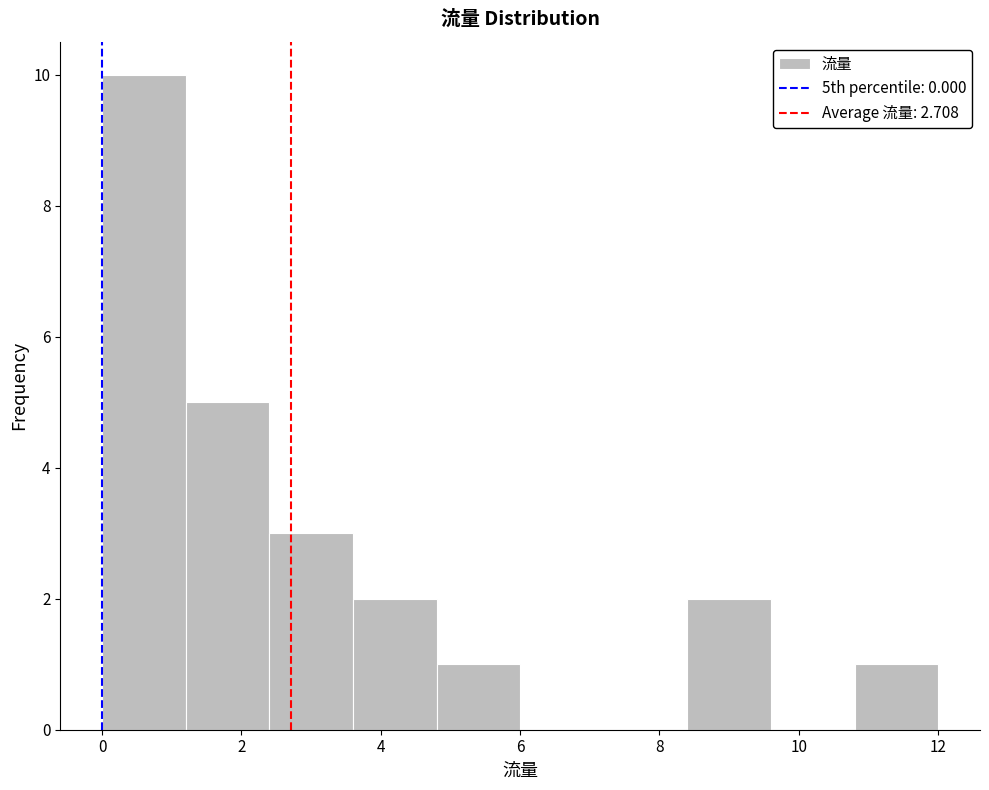

Which range on the x-axis has the tallest bar?

0.0 to 1.2